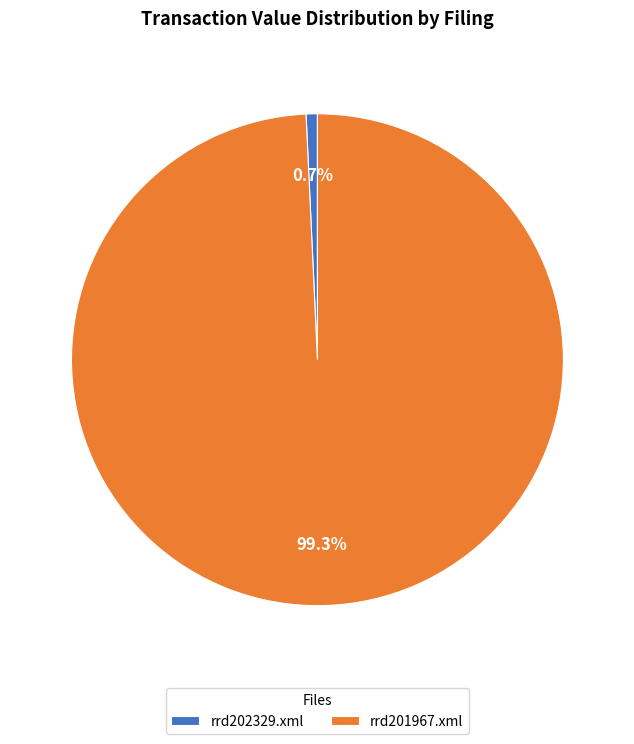

To the nearest percent, what is the difference between the rrd201967.xml and rrd202329.xml slice percentages?

99%